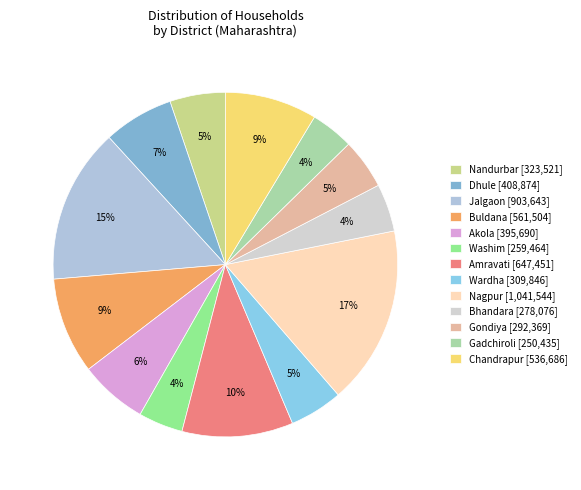

How many slices are in this pie chart?

13